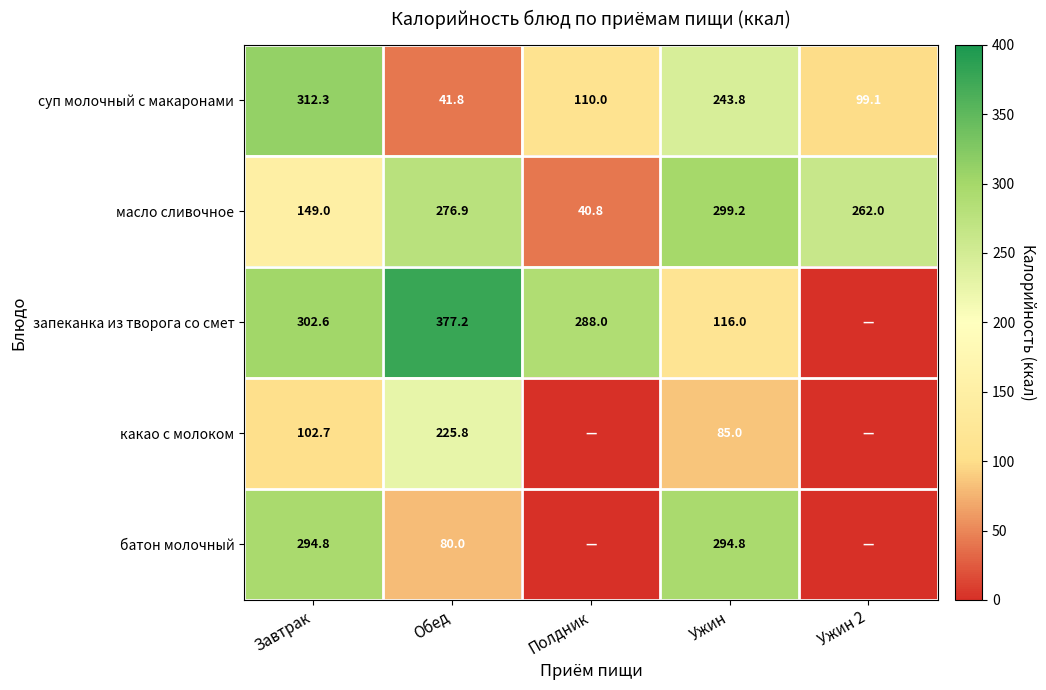

How many categories are shown in the chart?

5